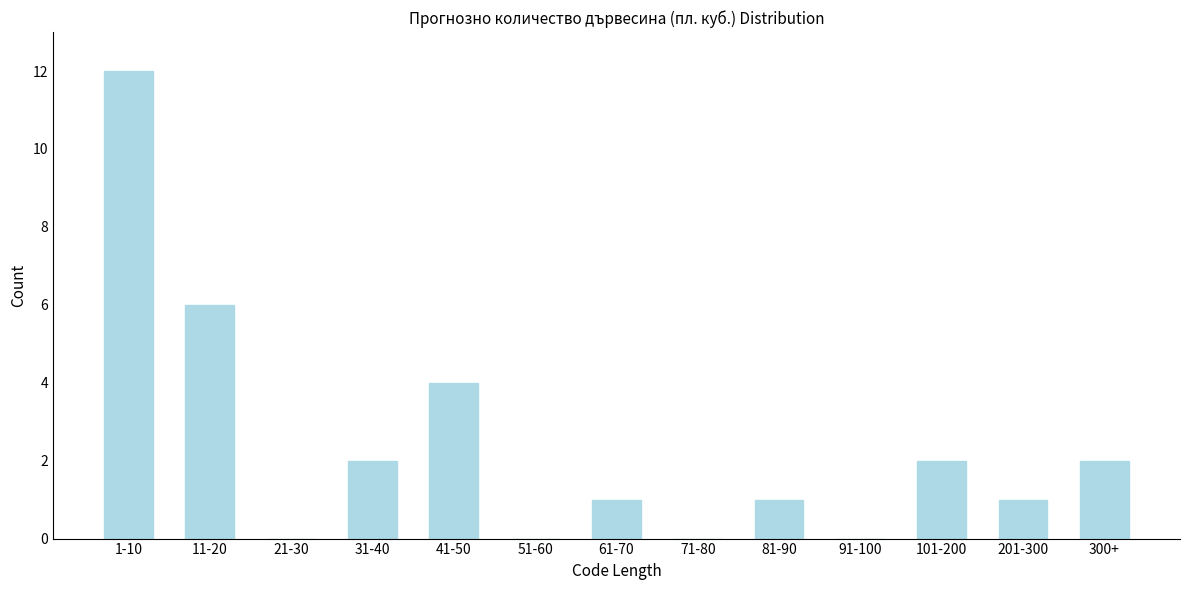

Reading left to right, extract all data points from this chart.

1-10=12	11-20=6	21-30=0	31-40=2	41-50=4	51-60=0	61-70=1	71-80=0	81-90=1	91-100=0	101-200=2	201-300=1	300+=2